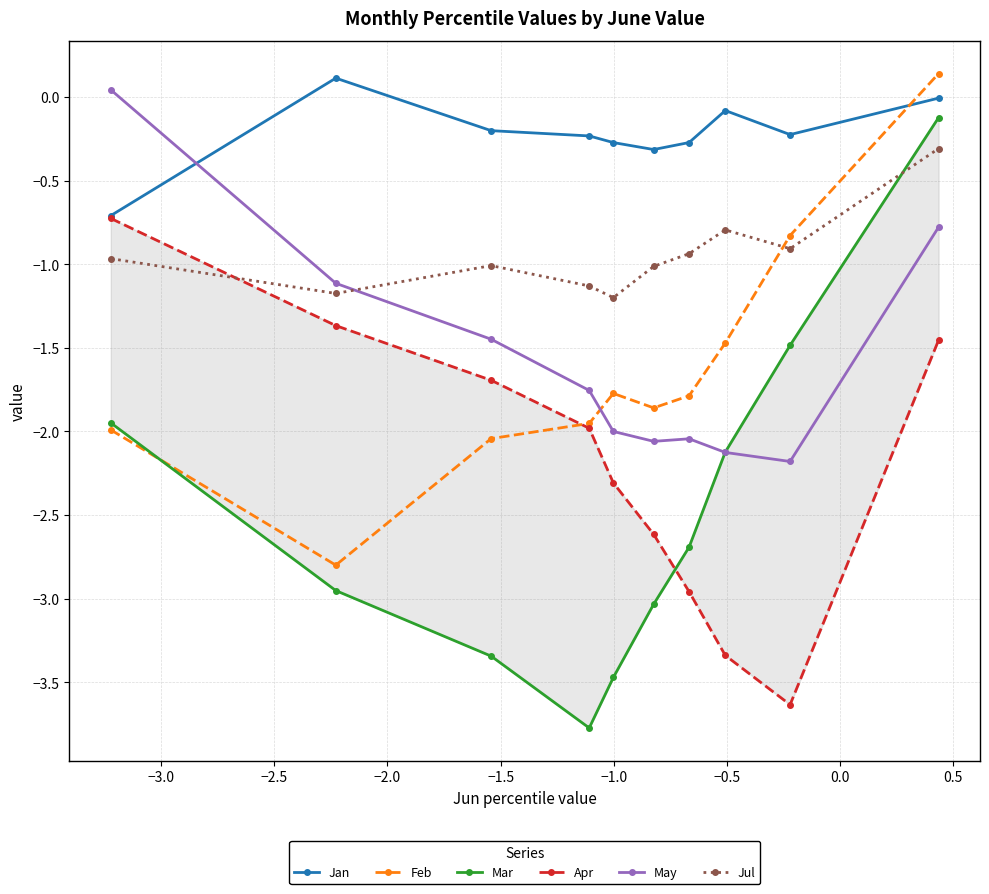

How many times do Jan and May cross each other?

1